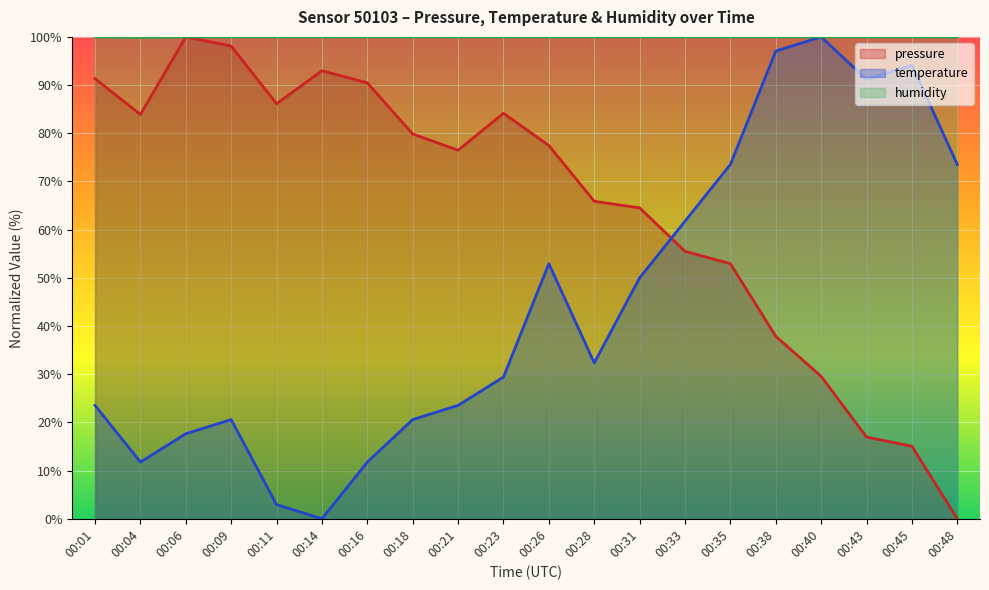

How many data points in pressure are above 77?

10